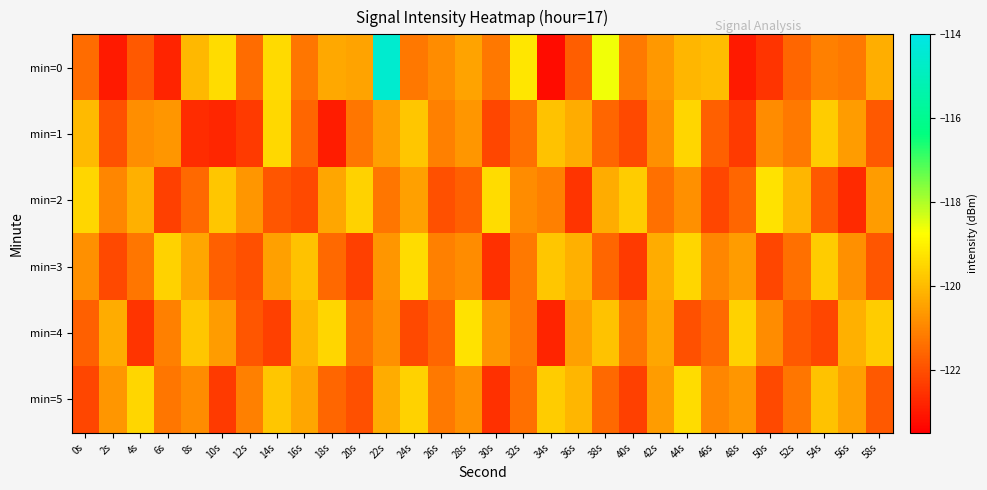

At which category is the sum across all series the highest?

22s